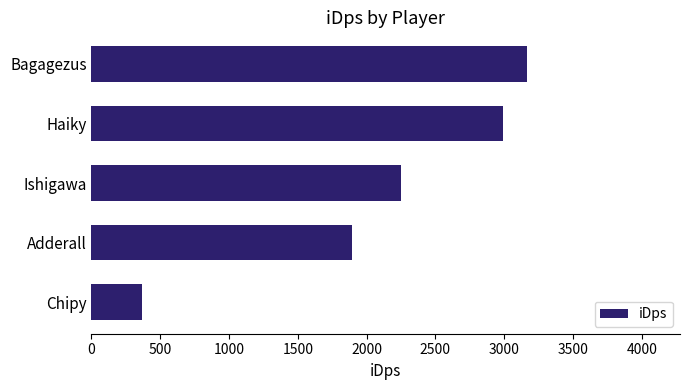

Where is the data nearest to the value 1768?

Adderall